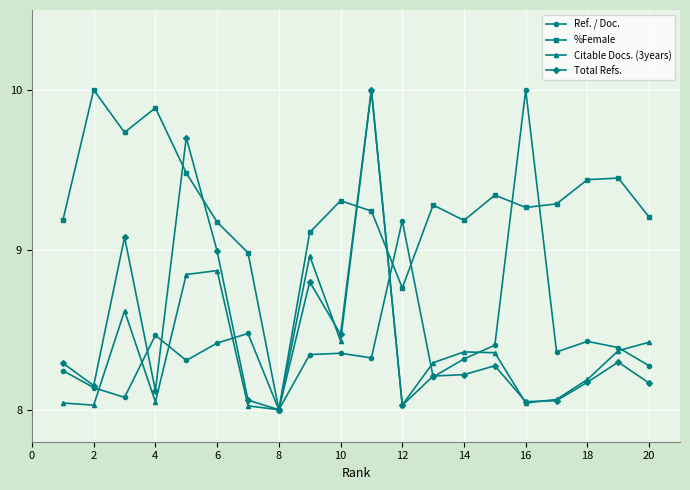

Which series has the largest total across all categories?

%Female